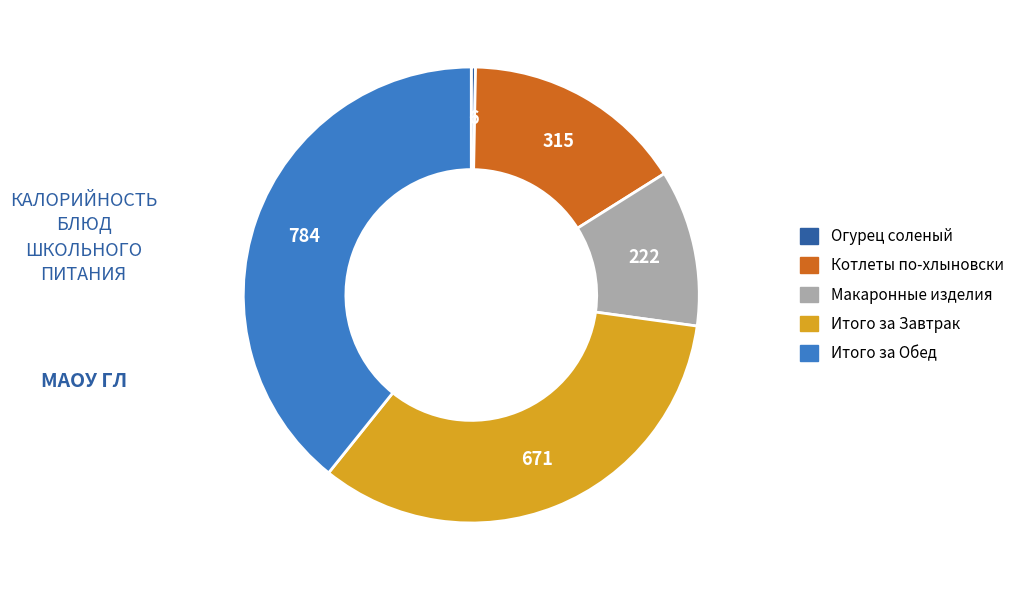

True or false: Котлеты по-хлыновски accounts for 16% of the total.

True